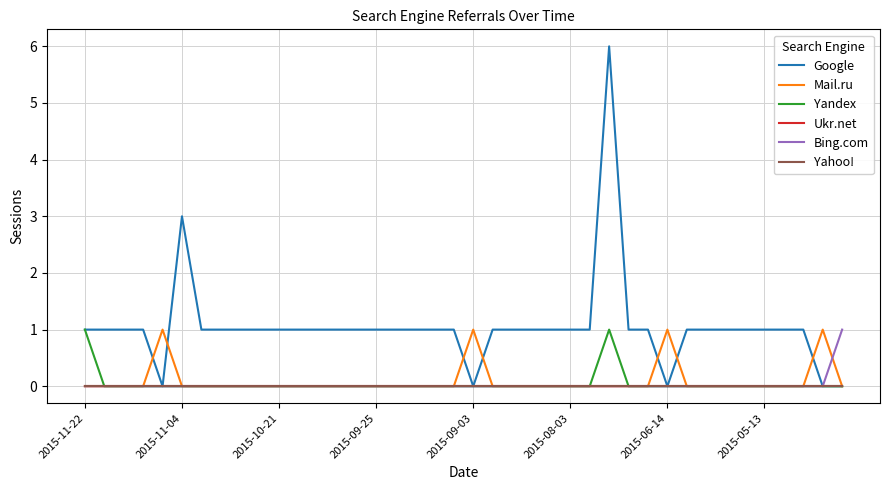

Does the chart have visible grid lines?

Yes